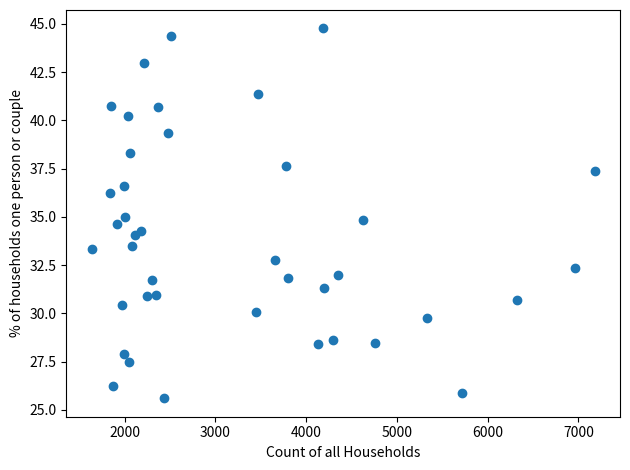

What is the range of Y values (max minus min)?

19.2